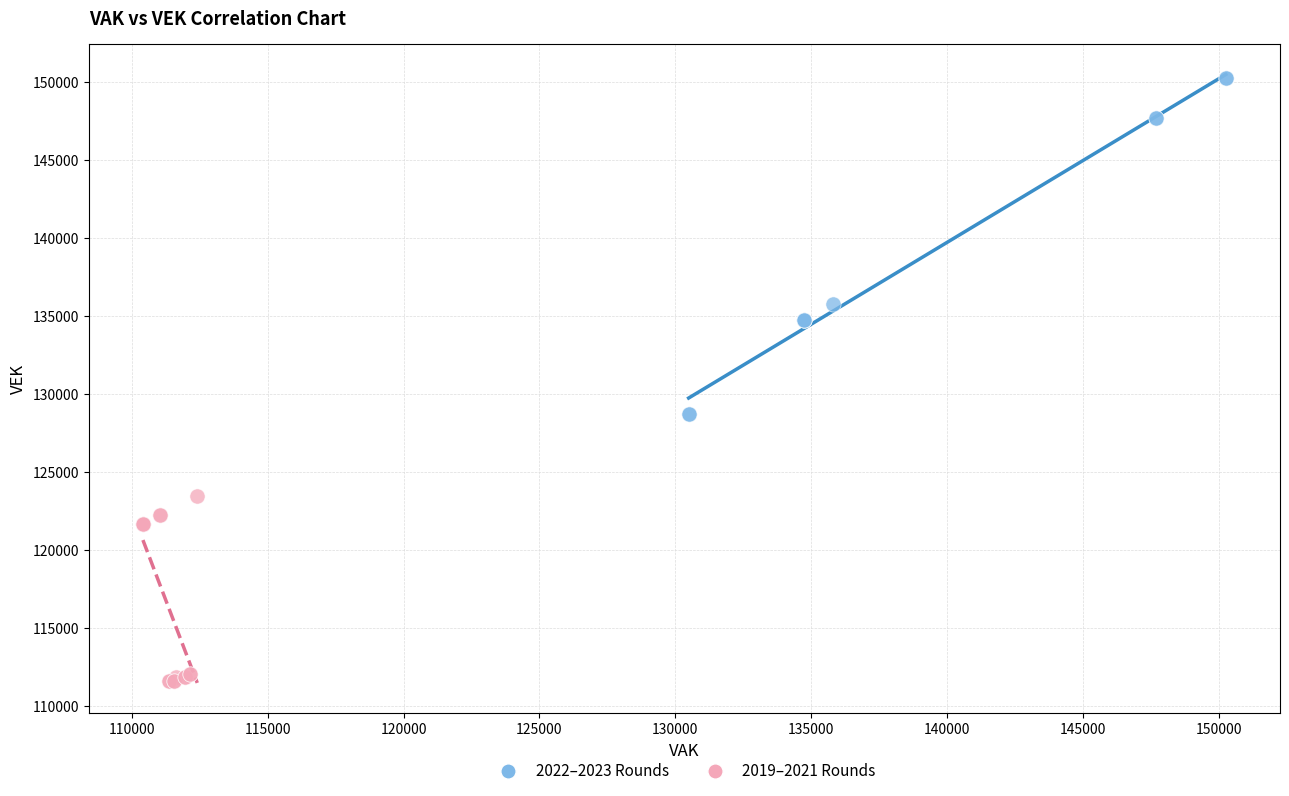

Which series reaches the minimum Y coordinate?

2019–2021 Rounds